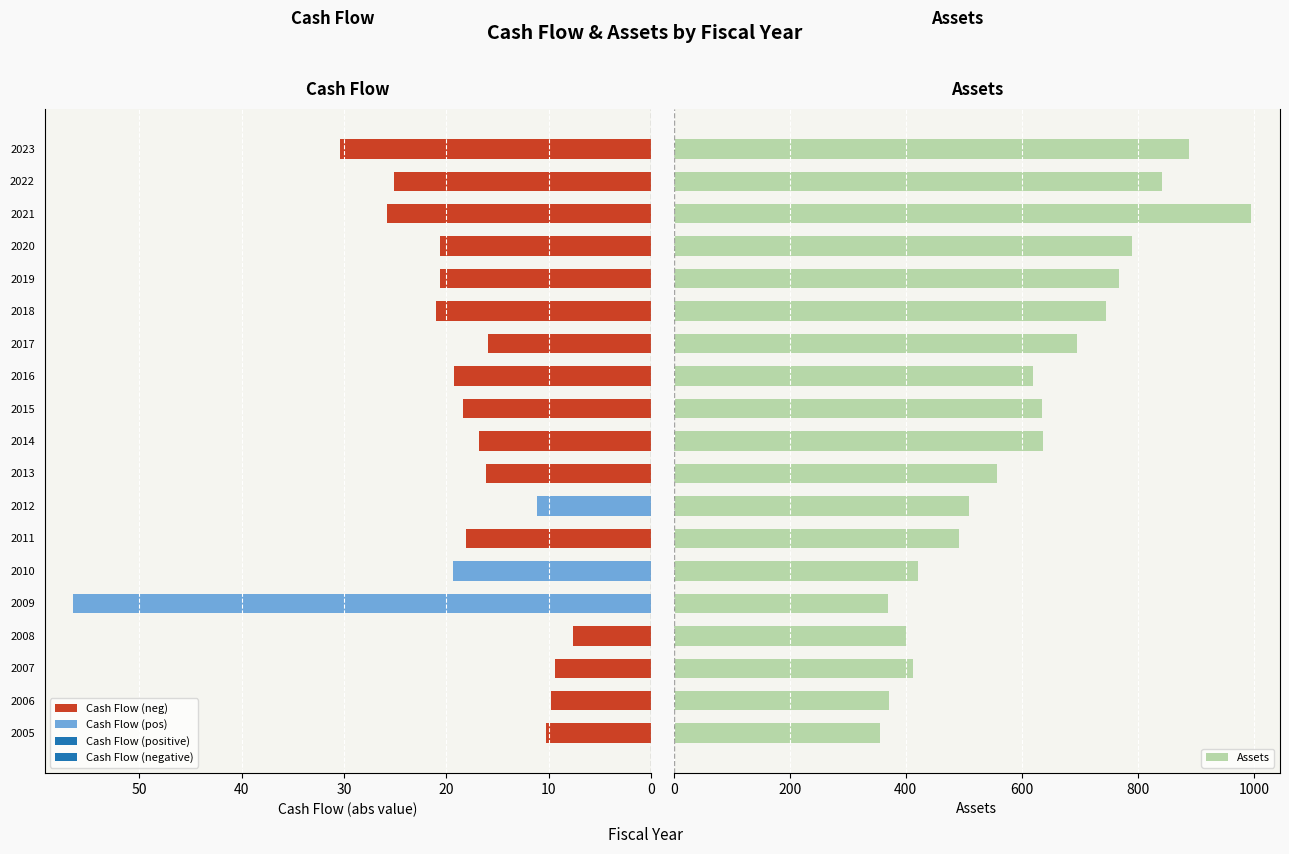

What is the highest value of the Assets series?

995.3